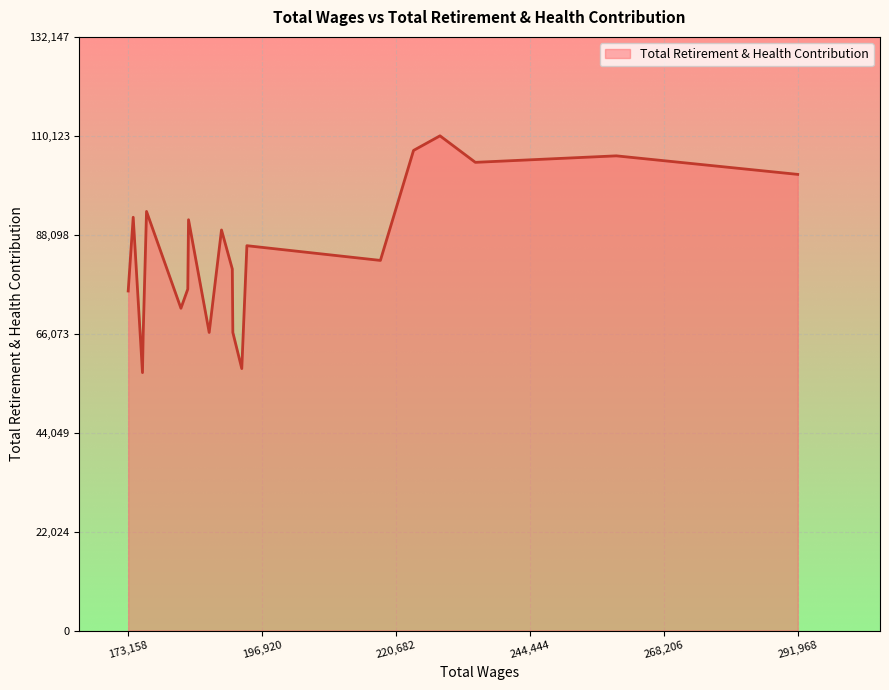

What is the minimum value shown in the chart?

57411